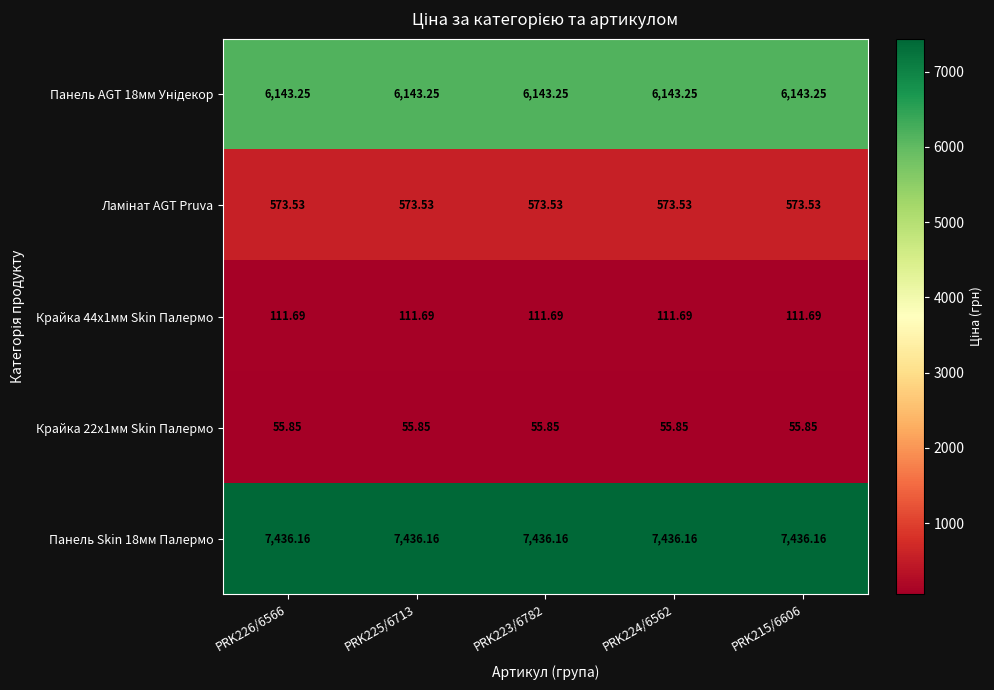

List the series in order of their peak value, highest first.

Панель Skin 18мм Палермо, Панель AGT 18мм Унідекор, Ламінат AGT Pruva, Крайка 44x1мм Skin Палермо, Крайка 22x1мм Skin Палермо